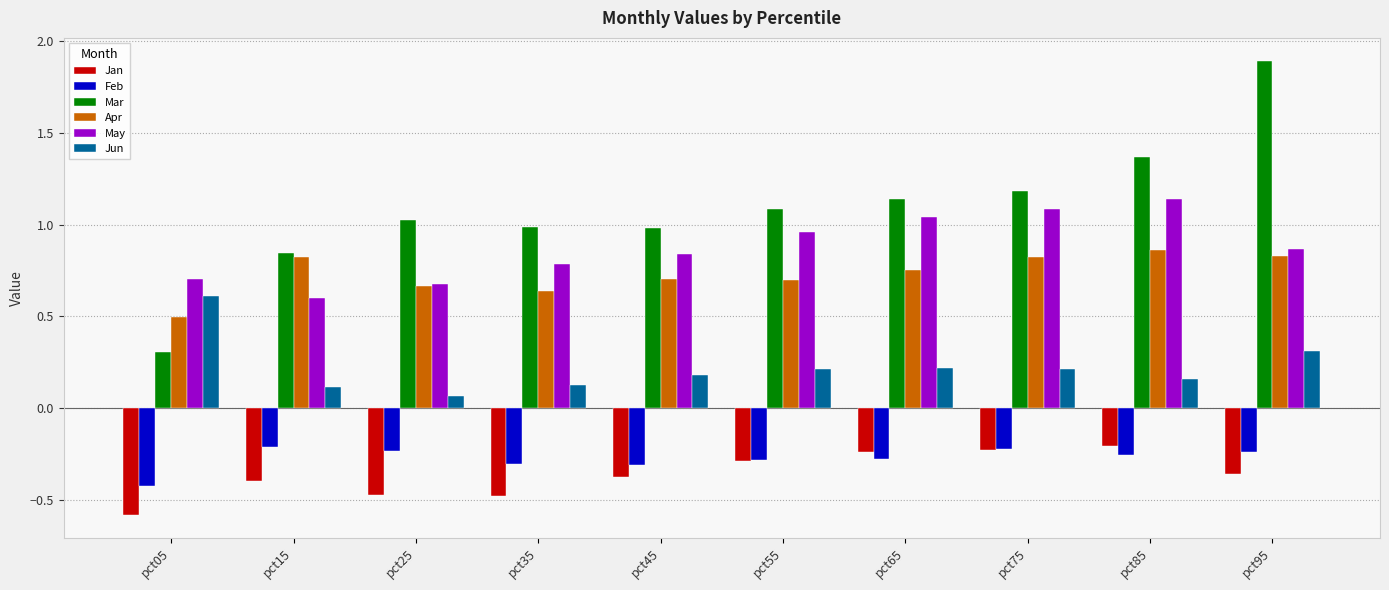

Which category has the lowest value in the Feb series?

pct05